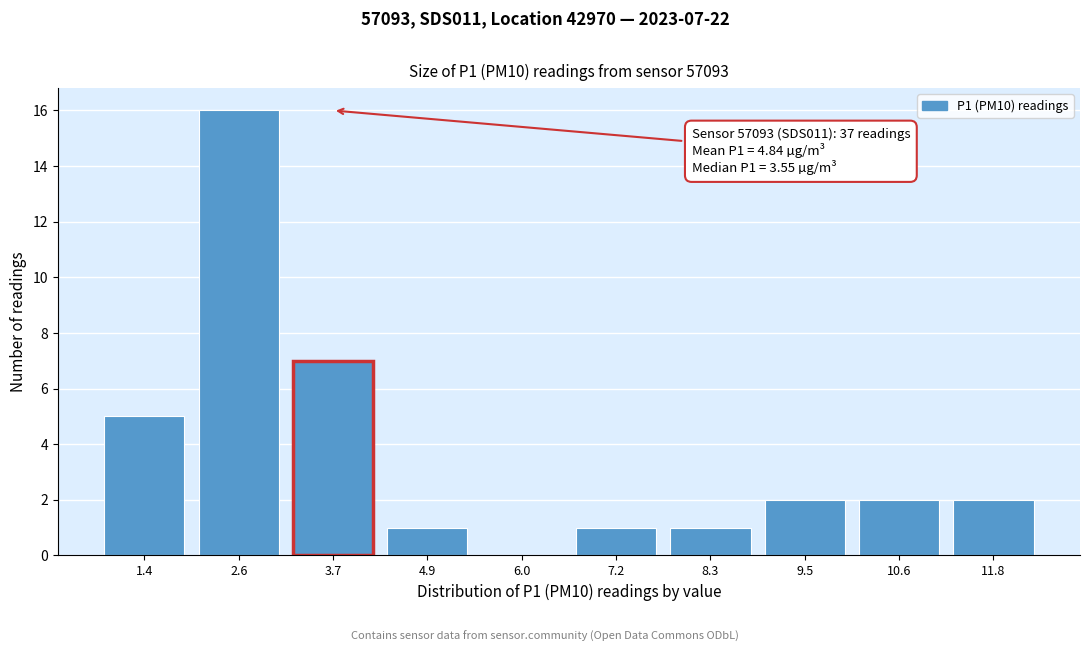

Reading left to right, extract all data points from this chart.

1.4=5	2.6=16	3.7=7	4.9=1	6.0=0	7.2=1	8.3=1	9.5=2	10.6=2	11.8=2